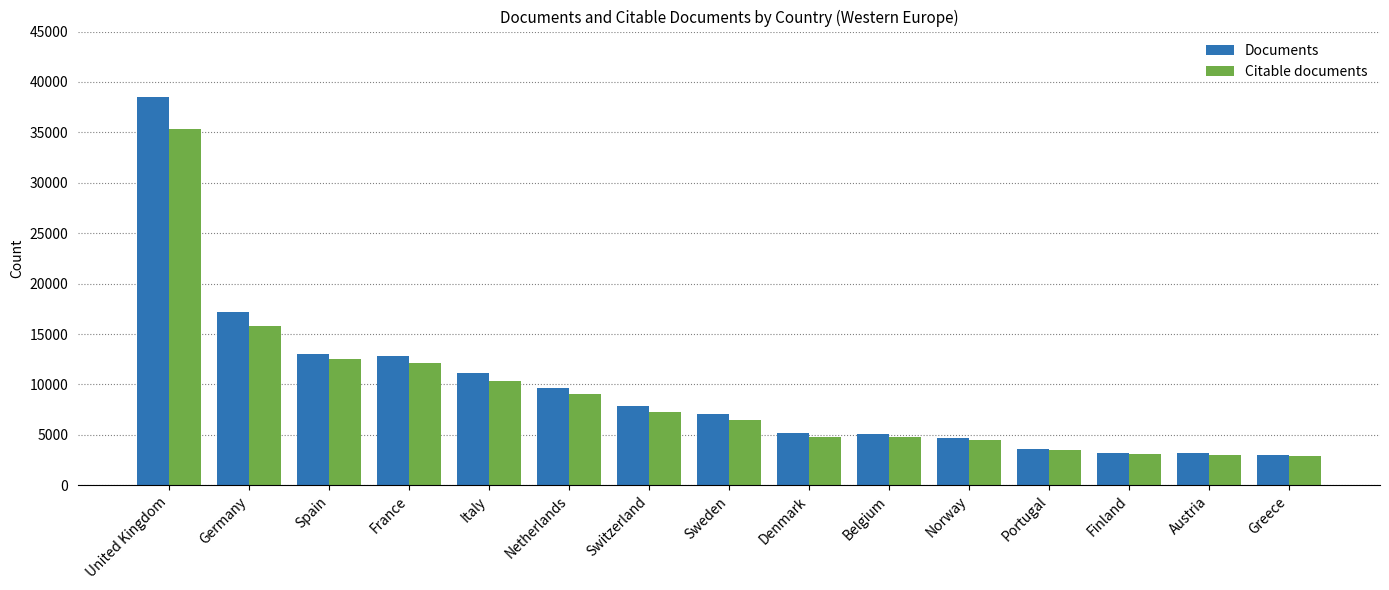

What is the label of the 12th bar from the left?

Portugal